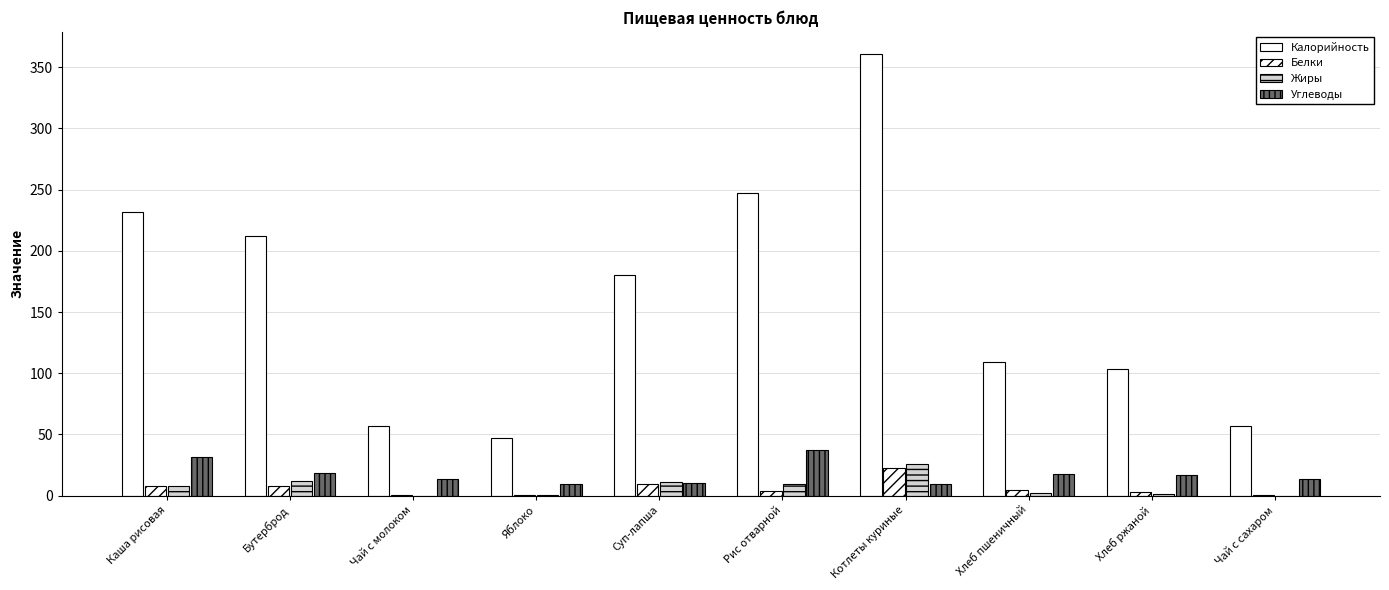

How many categories are shown in the chart?

10